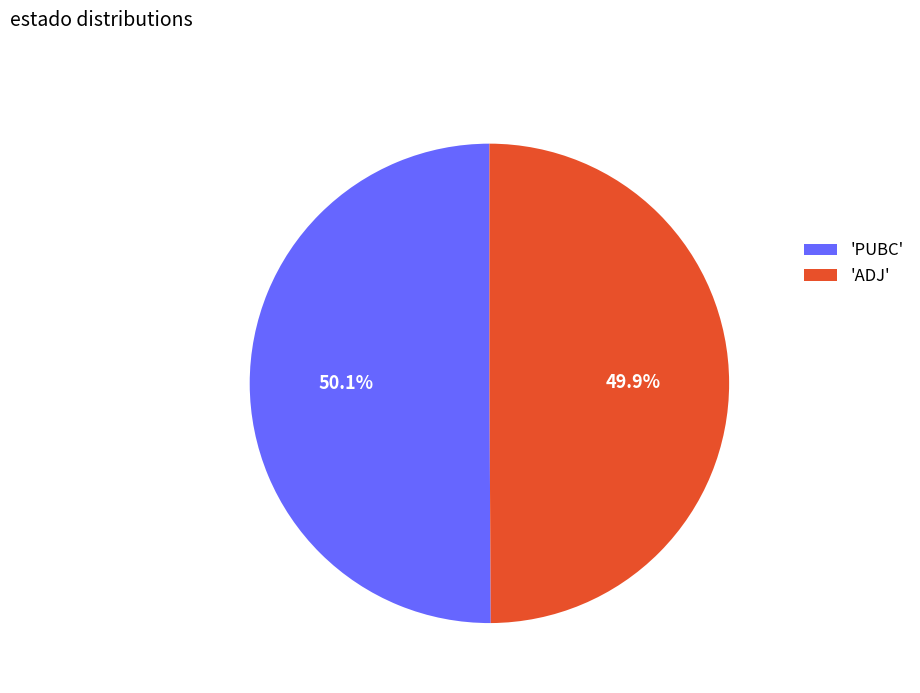

Approximately how many times larger is the value at 'ADJ' compared to 'PUBC'?

1.0